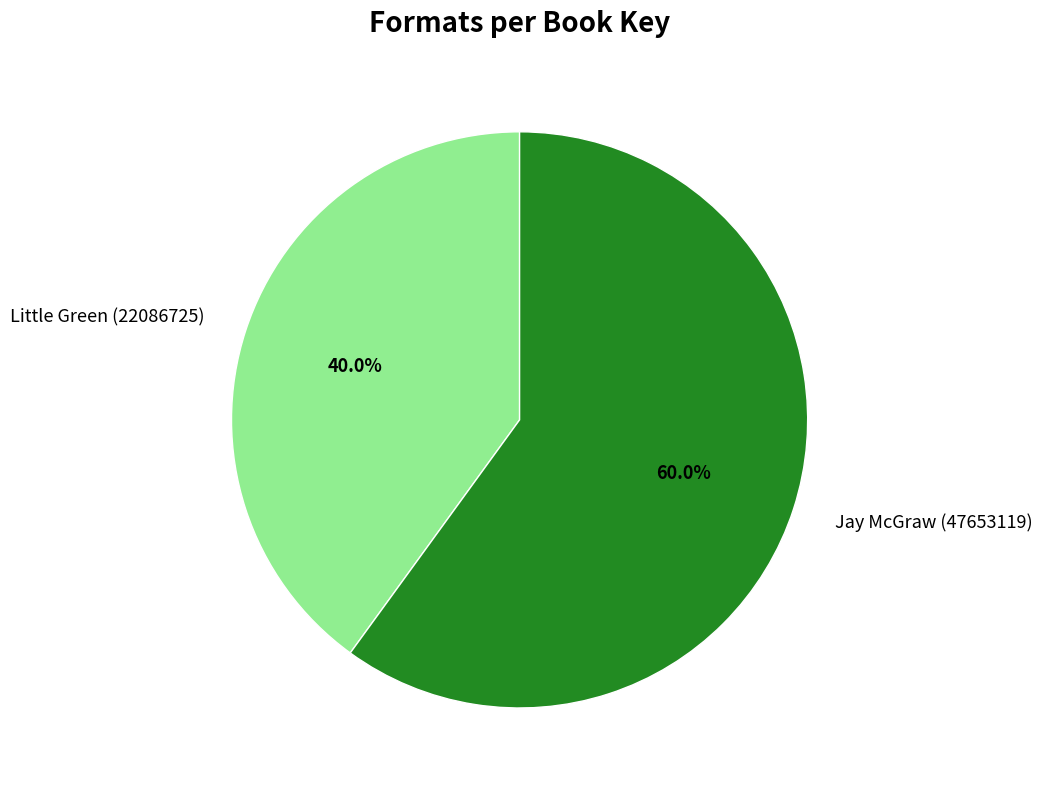

How many segments does this pie chart have?

2